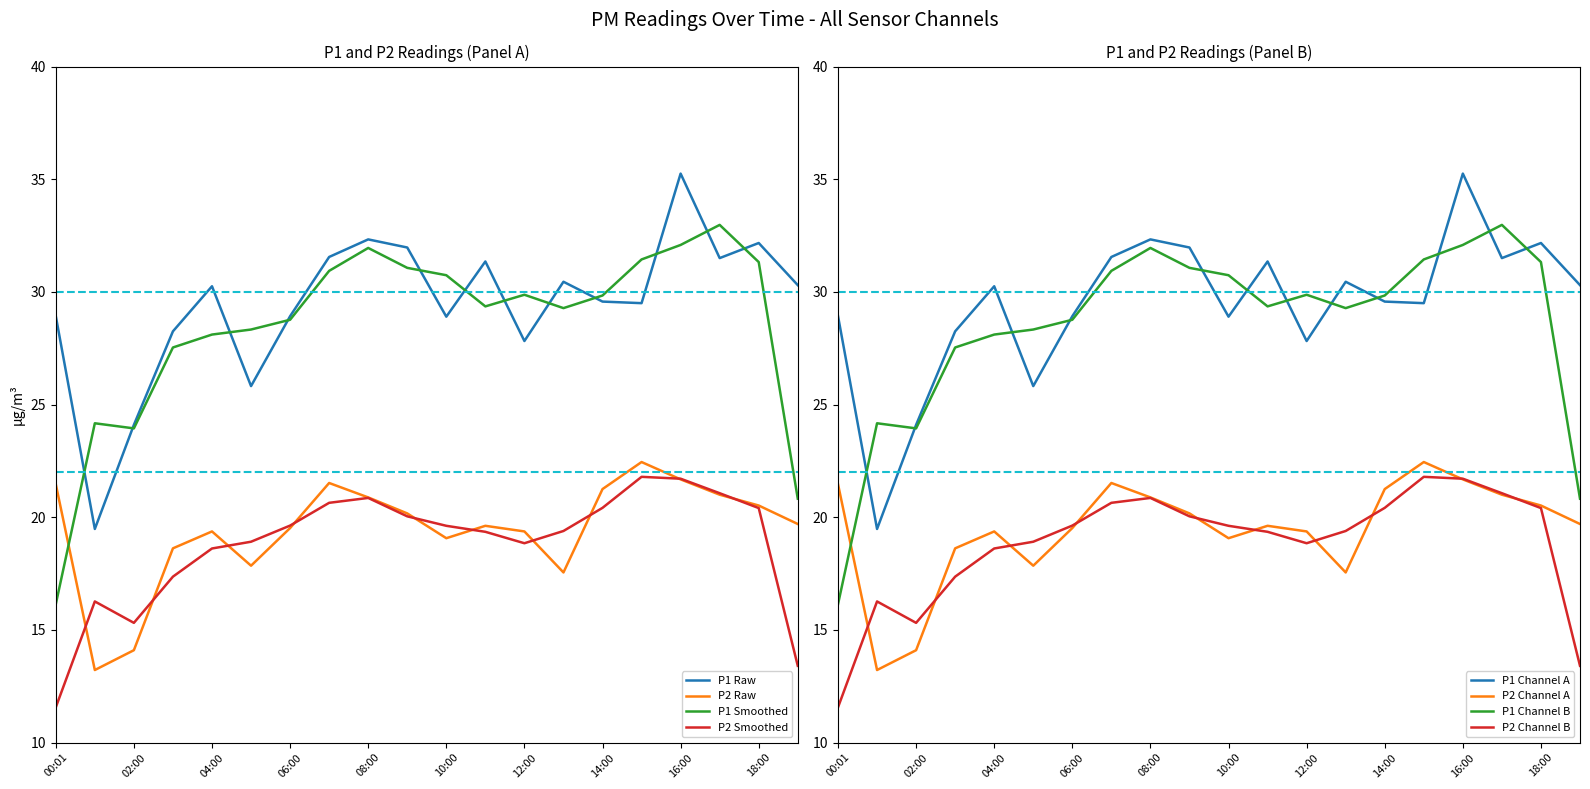

What position from the left is 06:00?

7